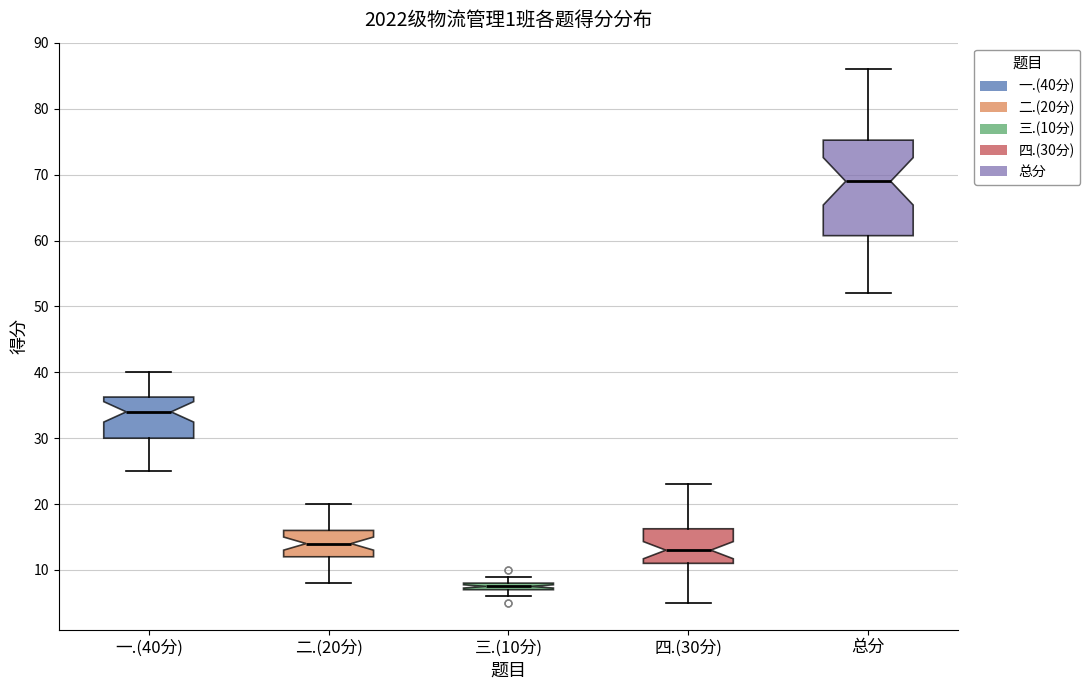

Where does the lower whisker of the box for 四.(30分) end on the y-axis? The values are not printed on the chart, so give them approximately, as read against the axis.

5